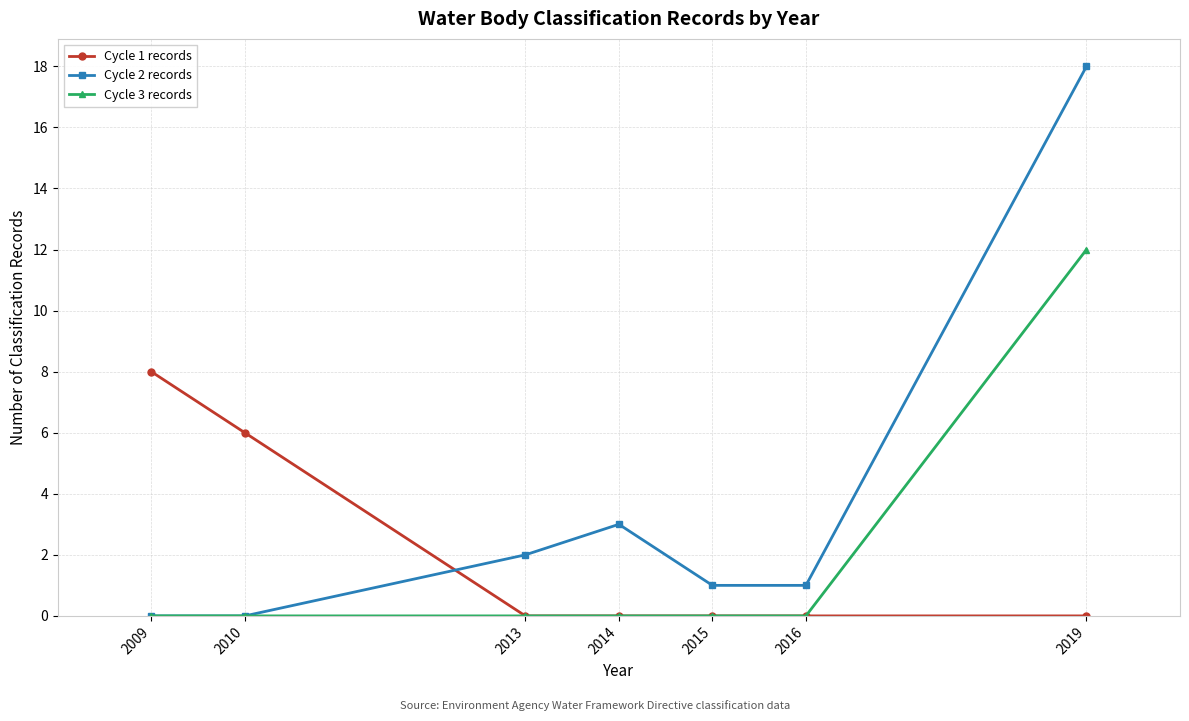

The Cycle 2 records series shows 1 at 2015. True or false?

True